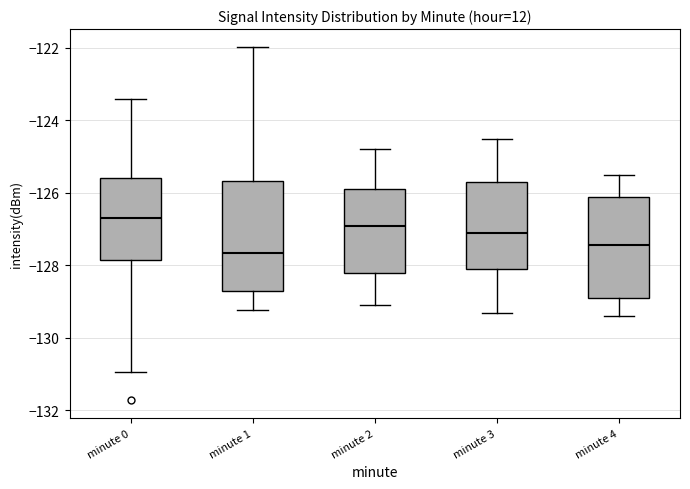

Comparing the boxes themselves (not the whiskers), which one is the tallest?

minute 1